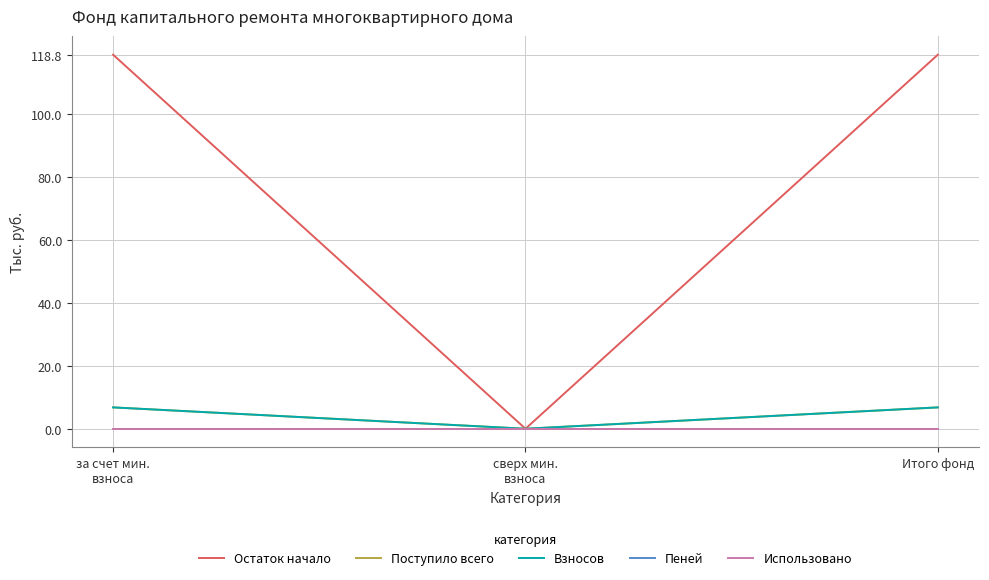

Where is Использовано nearest to the value 0?

за счет мин.
взноса